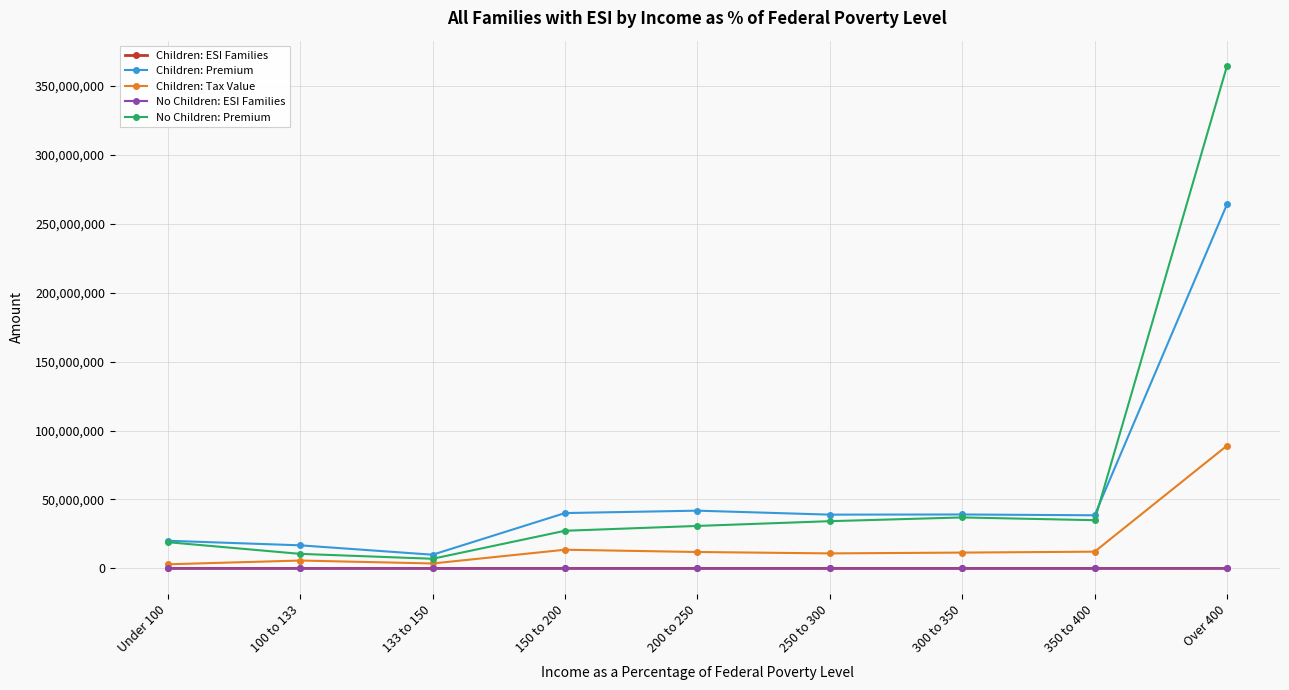

What is the label of the 2nd point from the left?

100 to 133